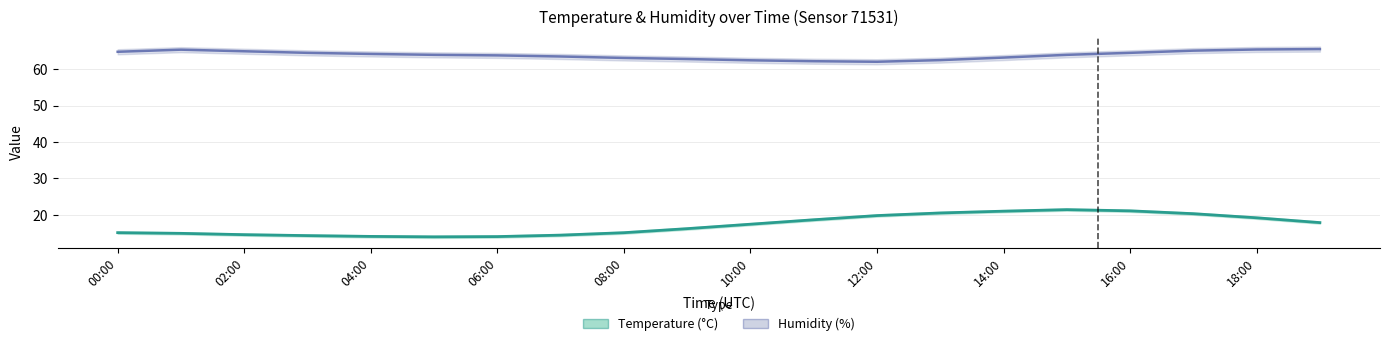

Reading left to right, list all the values displayed in this chart.

humidity: 64.8	65.4	64.9	64.5	64.2	64.0	63.8	63.5	63.1	62.8	62.5	62.2	62.0	62.5	63.2	64.0	64.5	65.1	65.4	65.5
temperature: 15.1	14.9	14.6	14.3	14.1	14.0	14.1	14.4	15.1	16.2	17.4	18.7	19.8	20.5	21.0	21.4	21.1	20.3	19.2	17.9